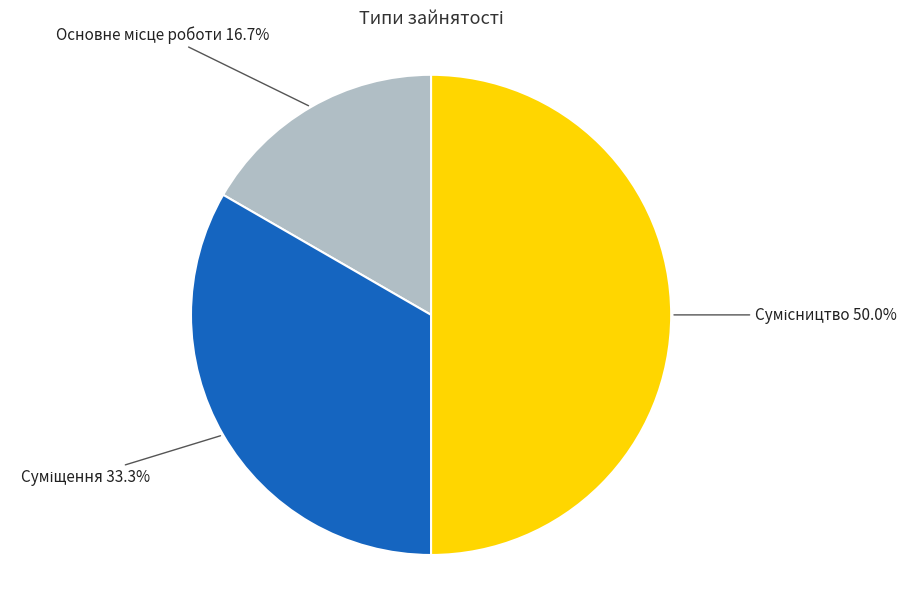

What is the largest slice in the pie chart?

Сумісництво